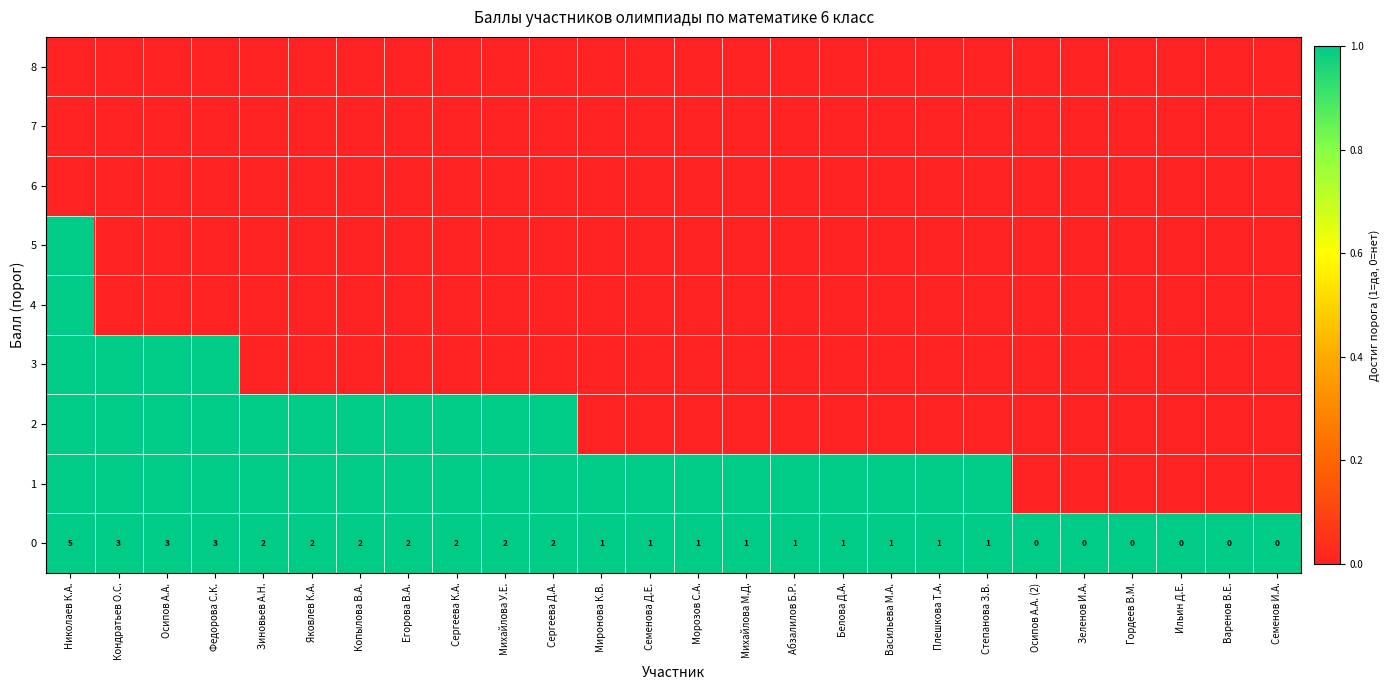

Is it true that 0 equals 3 at Осипов А.А.?

True